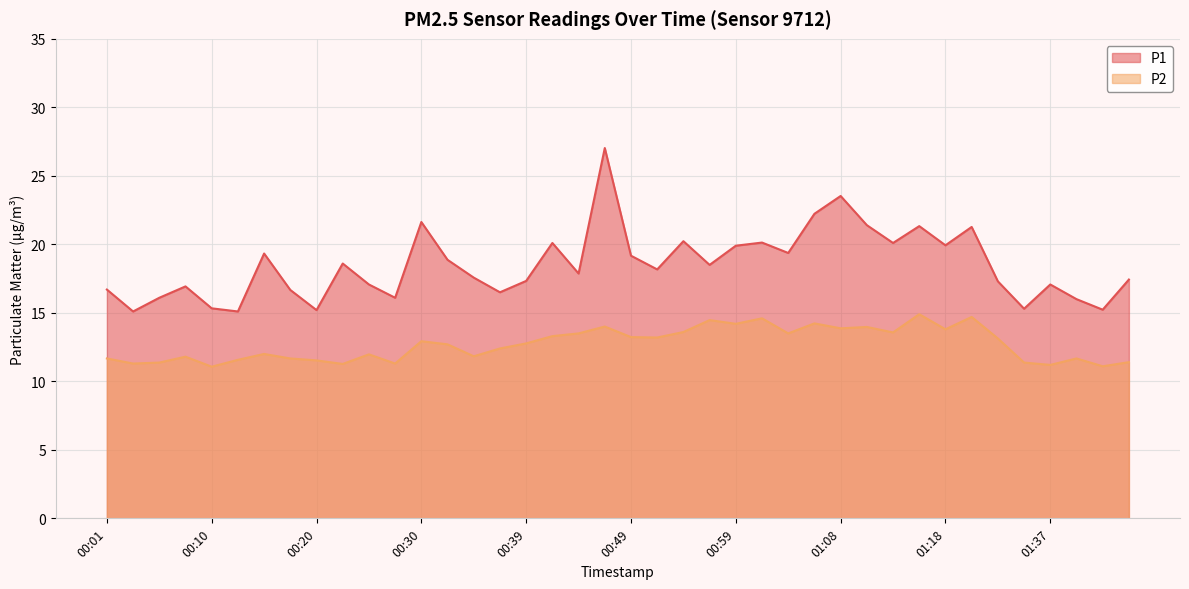

True or false: P1 has a value of 29.6 at 00:08.

False